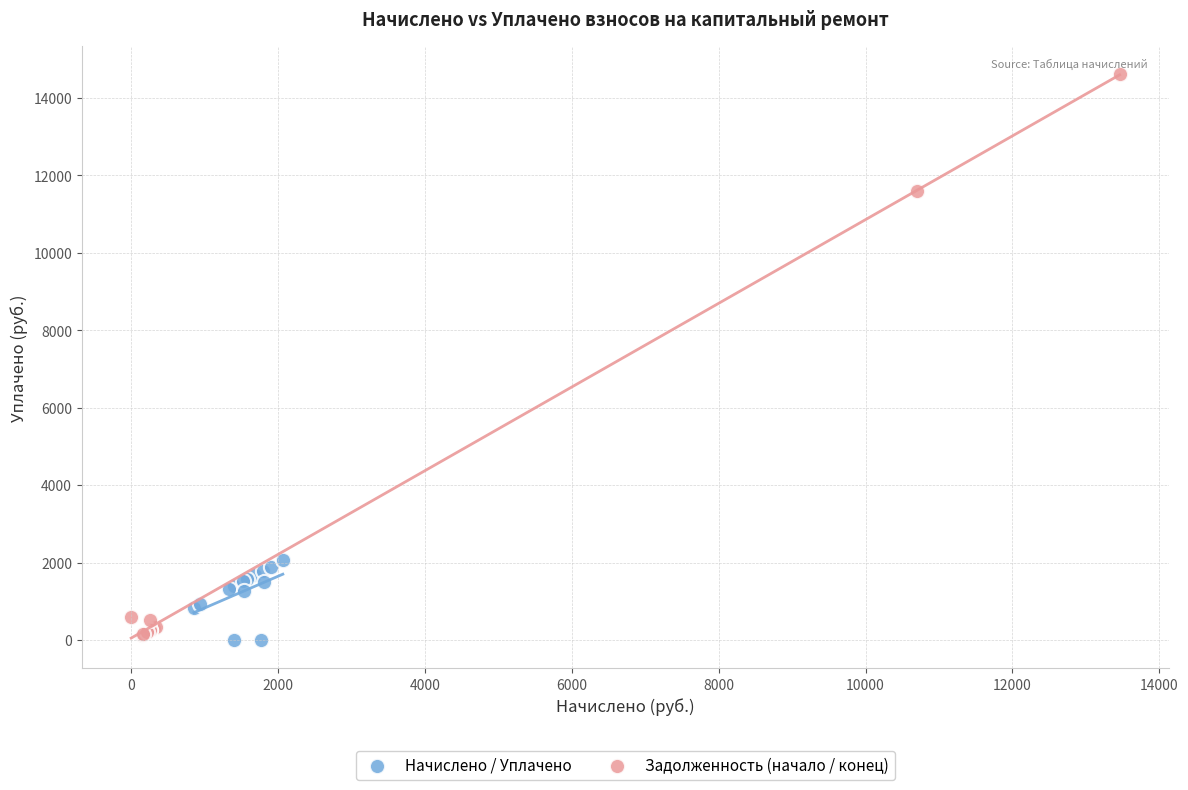

What are all the series names shown in the legend?

Начислено / Уплачено, Задолженность (начало / конец)